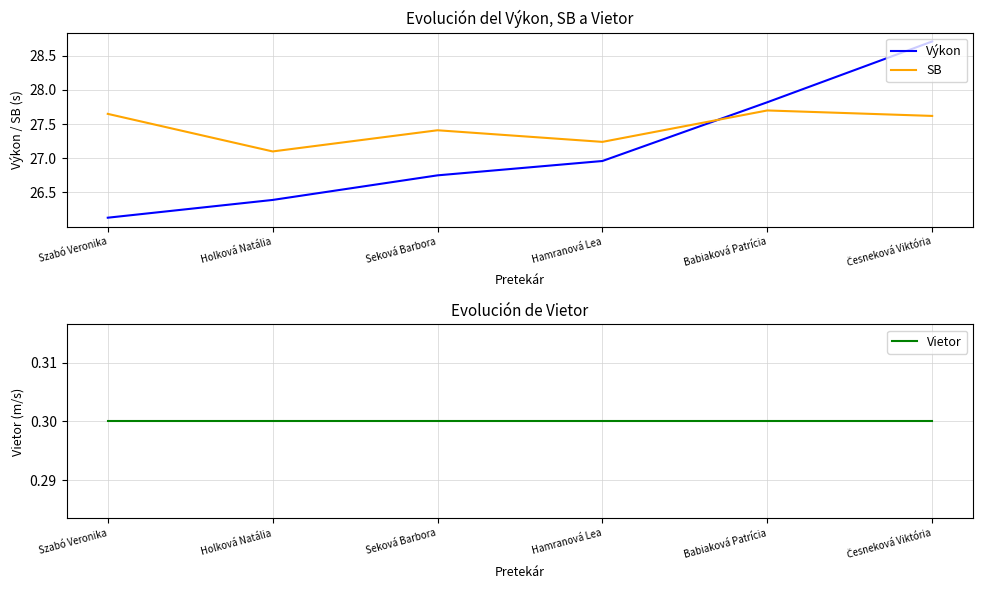

At which label is Vietor closest to 0?

Szabó Veronika